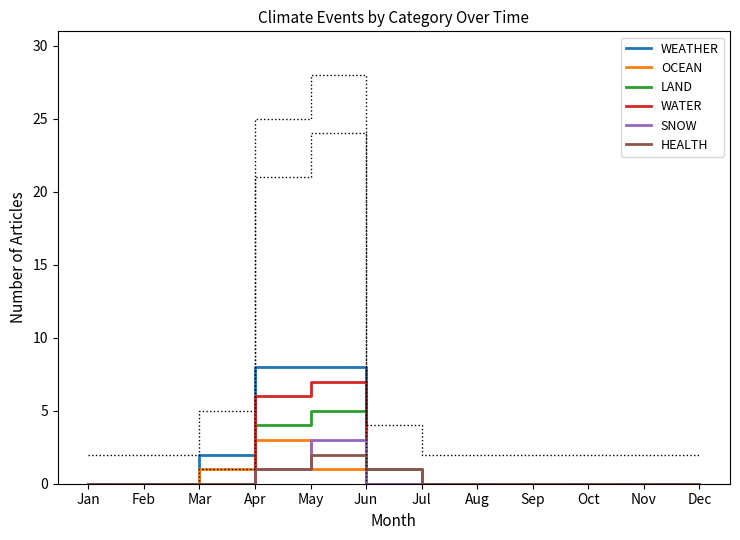

In SNOW, how many points are higher than both neighbors (excluding endpoints)?

1